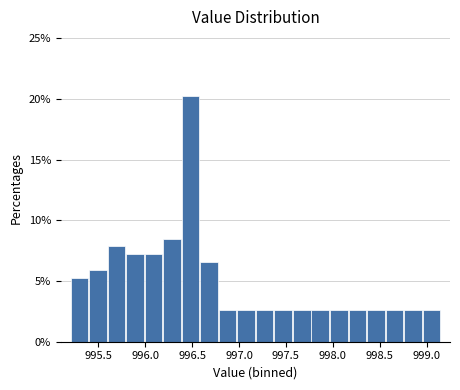

Around what value on the x-axis is the tallest bar? Give the approximate position of its centre, as read against the axis.

996.50